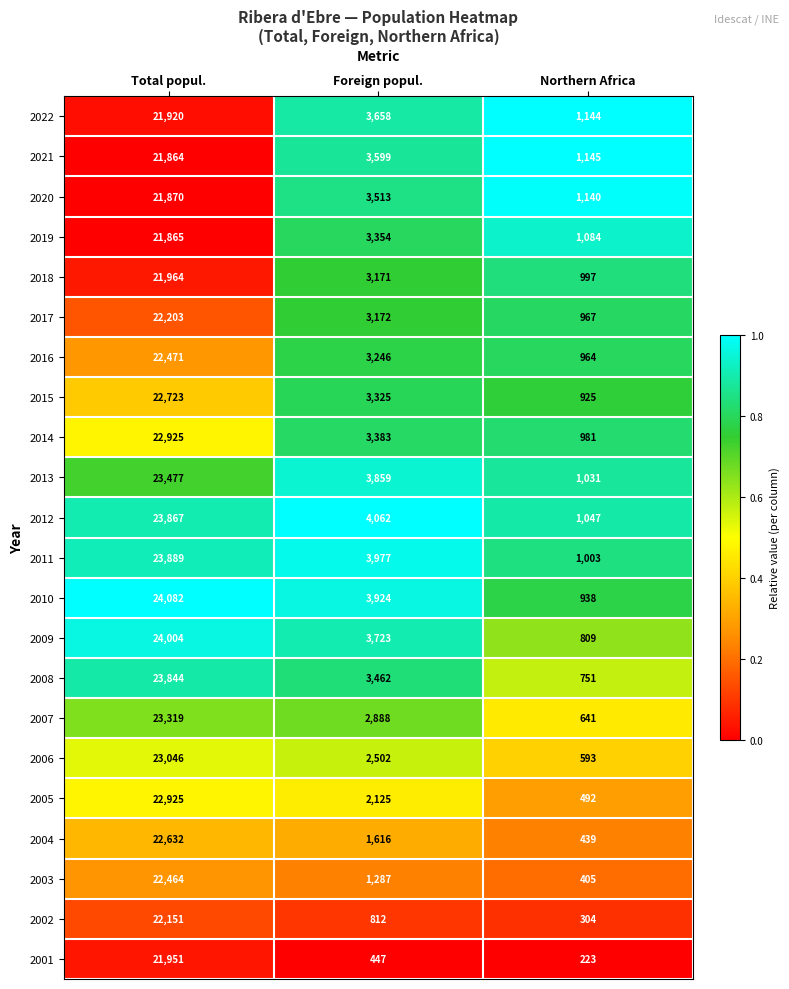

Which series changed the most between Total popul. and Foreign popul.?

2001